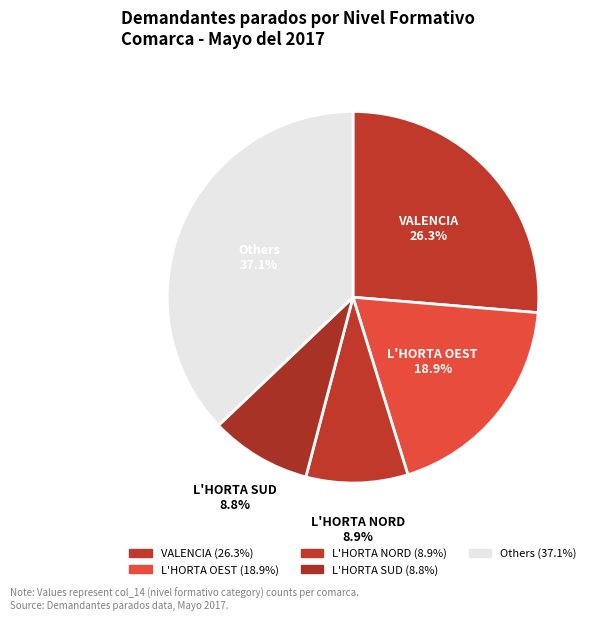

Count the number of slices in the pie.

5